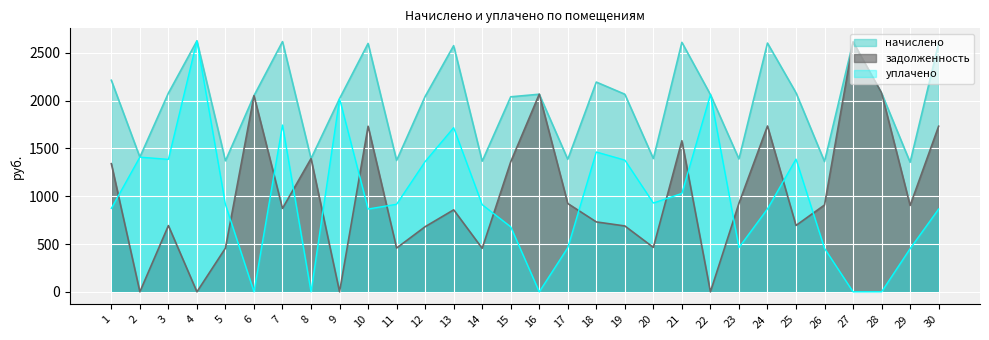

Which series changed the most between 1 and 2?

задолженность